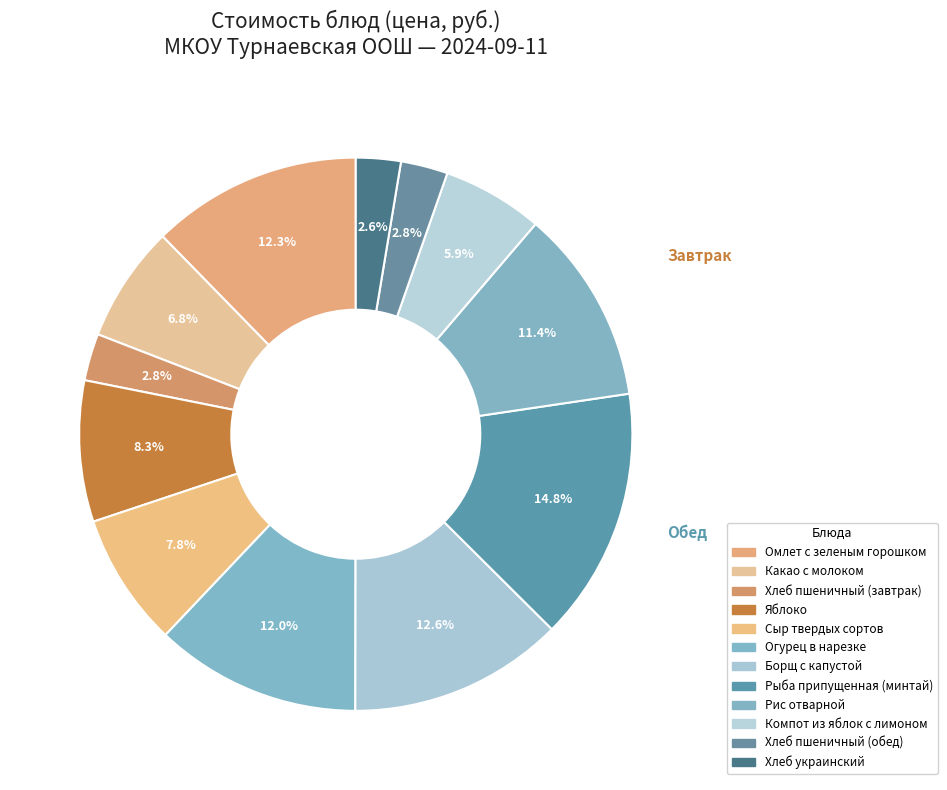

To the nearest percent, what is the combined percentage of Хлеб украинский and Борщ с капустой?

15%